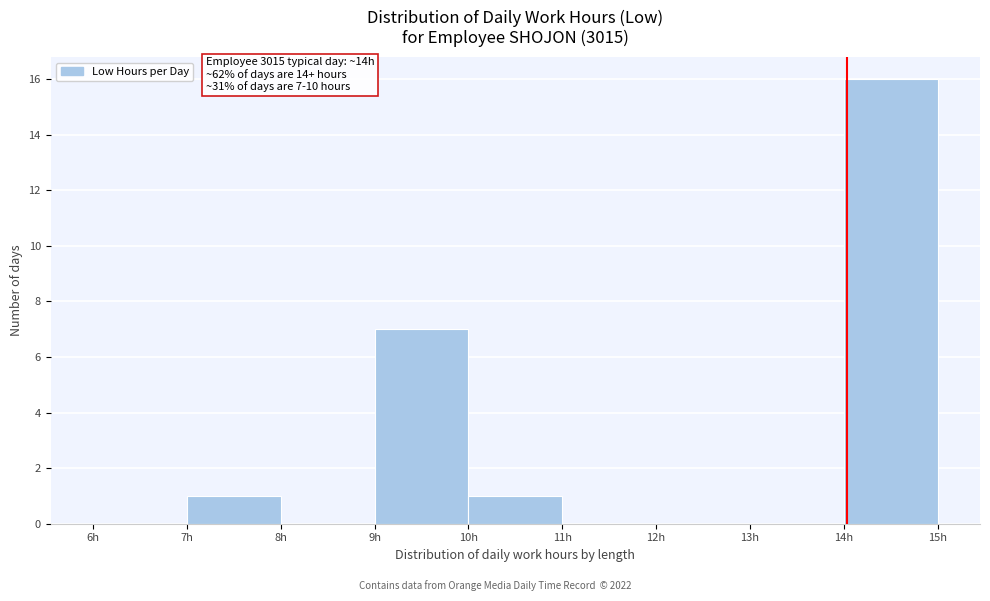

Which range on the x-axis has the tallest bar?

14 to 15